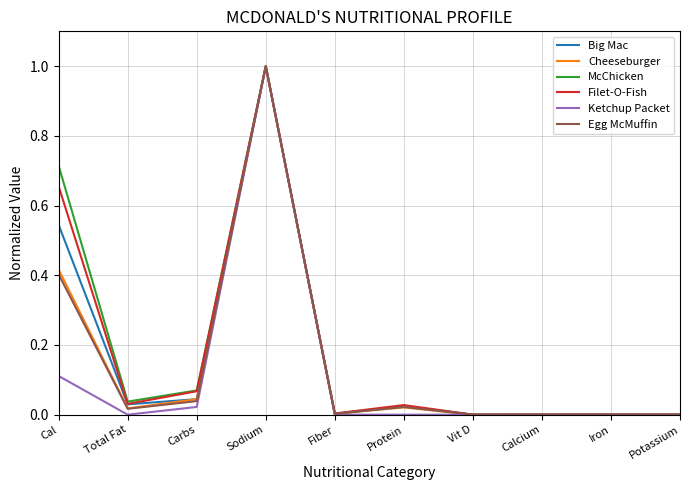

What is the total value across all series at Sodium?

6.0